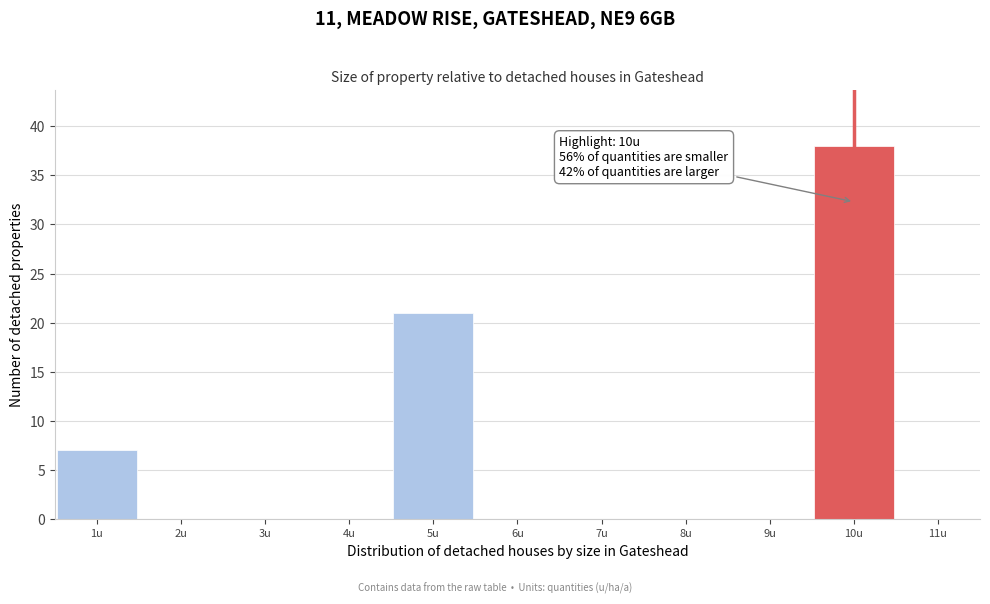

Which range on the x-axis has the tallest bar?

9.5 to 10.5